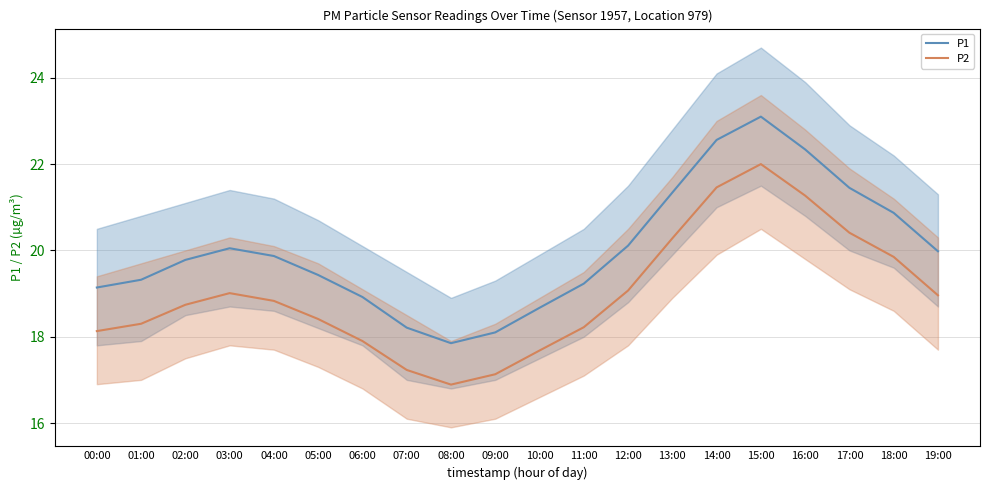

What are all the series names shown in the legend?

P1, P2